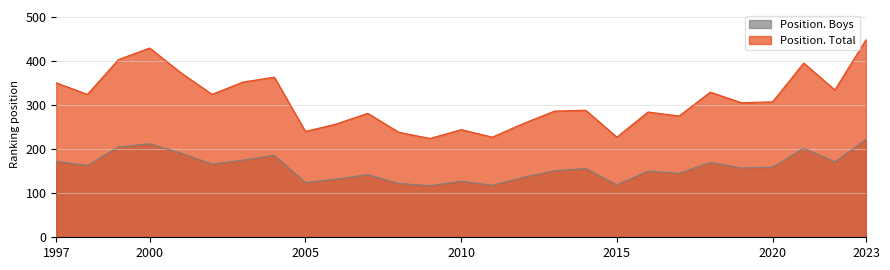

List the series in order of their peak value, highest first.

Position. Total, Position. Boys